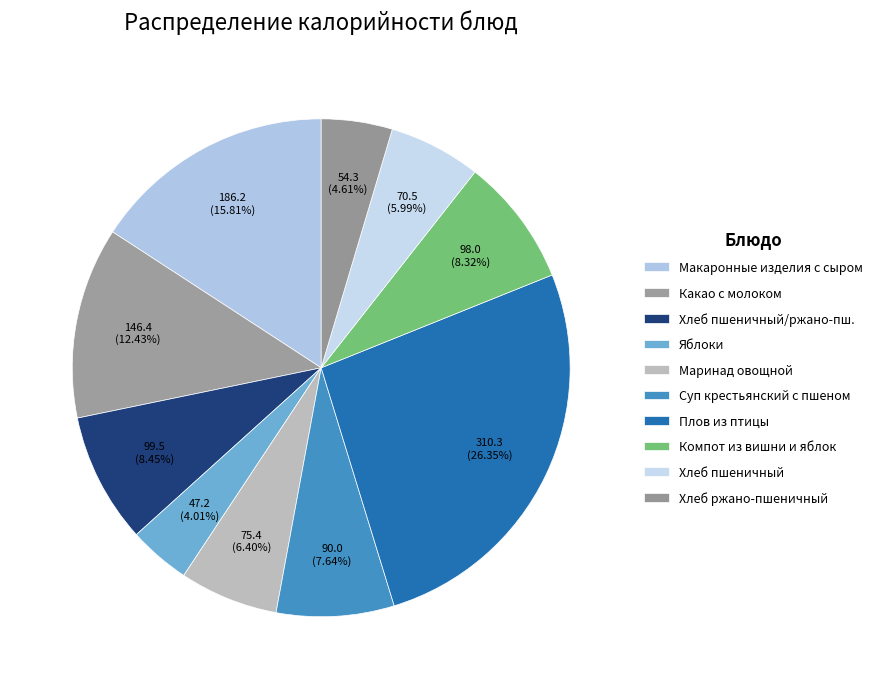

To the nearest percent, what is the difference between the largest and smallest slice percentages?

22%